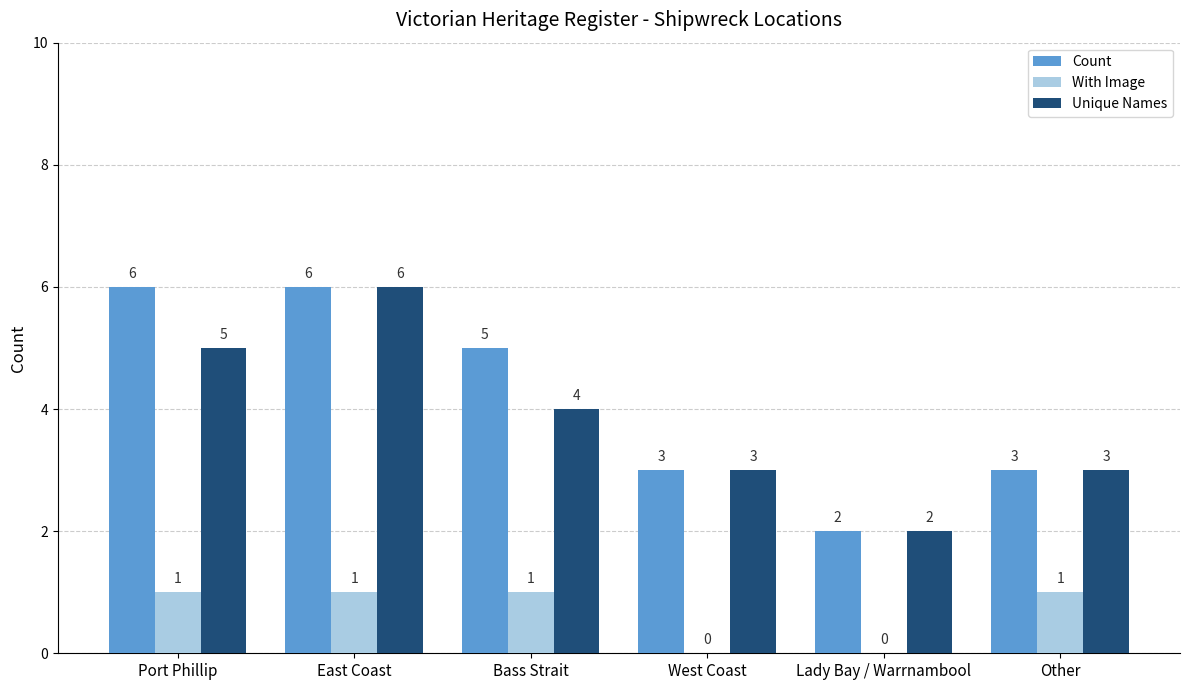

The value of With Image at Port Phillip is 1. True or false?

True